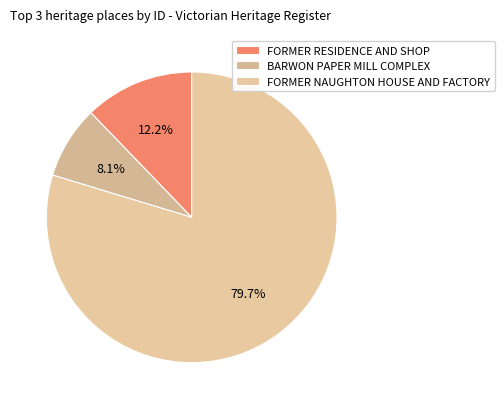

To the nearest percent, what is the difference between the largest and smallest slice percentages?

72%